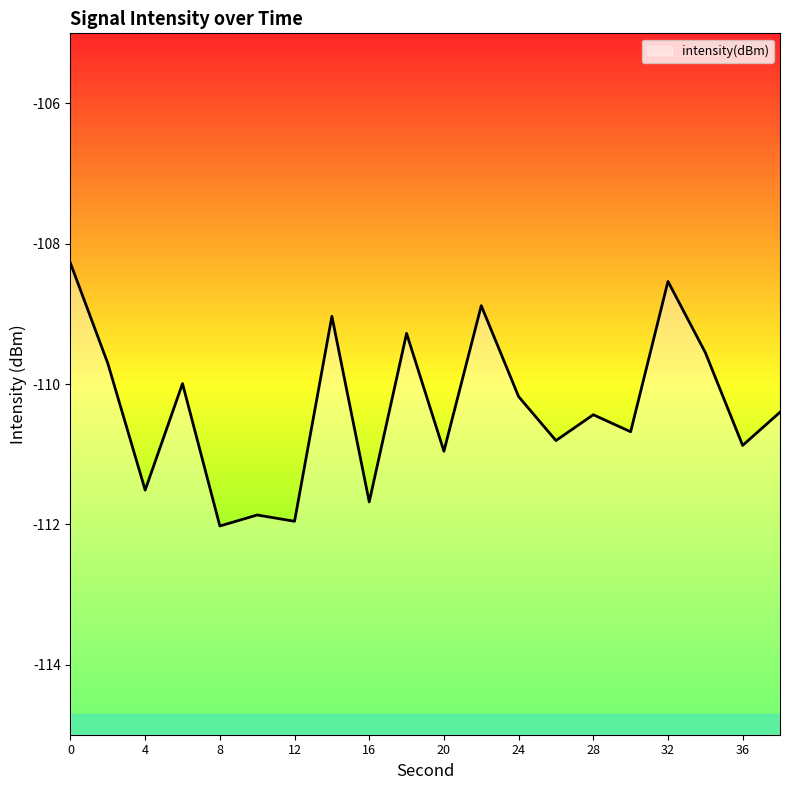

Reading left to right, what are all the values shown in this chart?

-108.3	-109.7	-111.5	-110.0	-112.0	-111.9	-112.0	-109.0	-111.7	-109.3	-111.0	-108.9	-110.2	-110.8	-110.4	-110.7	-108.5	-109.6	-110.9	-110.4